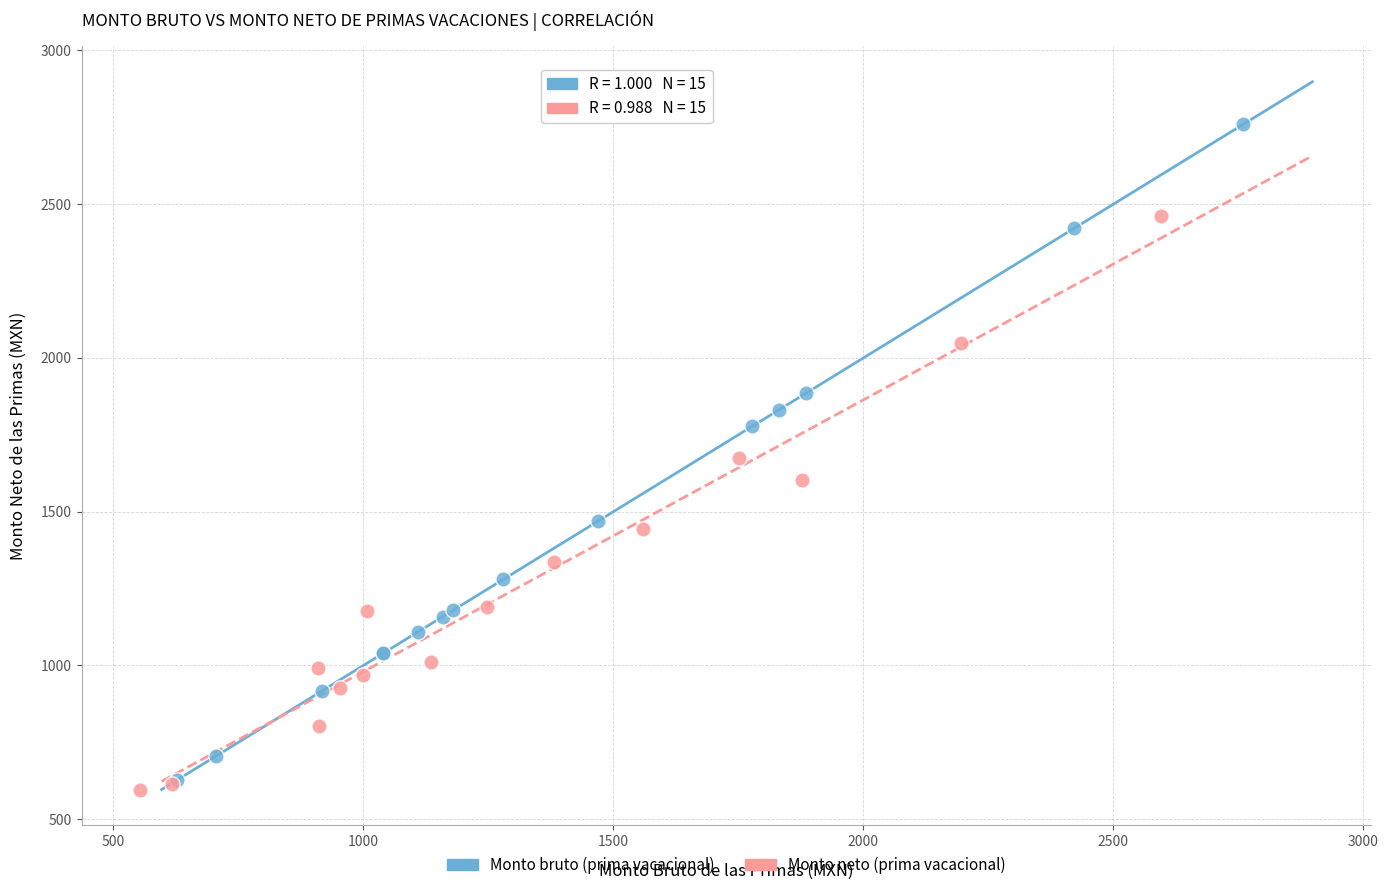

Which series contains the lowest Y value?

Monto neto (prima vacacional)